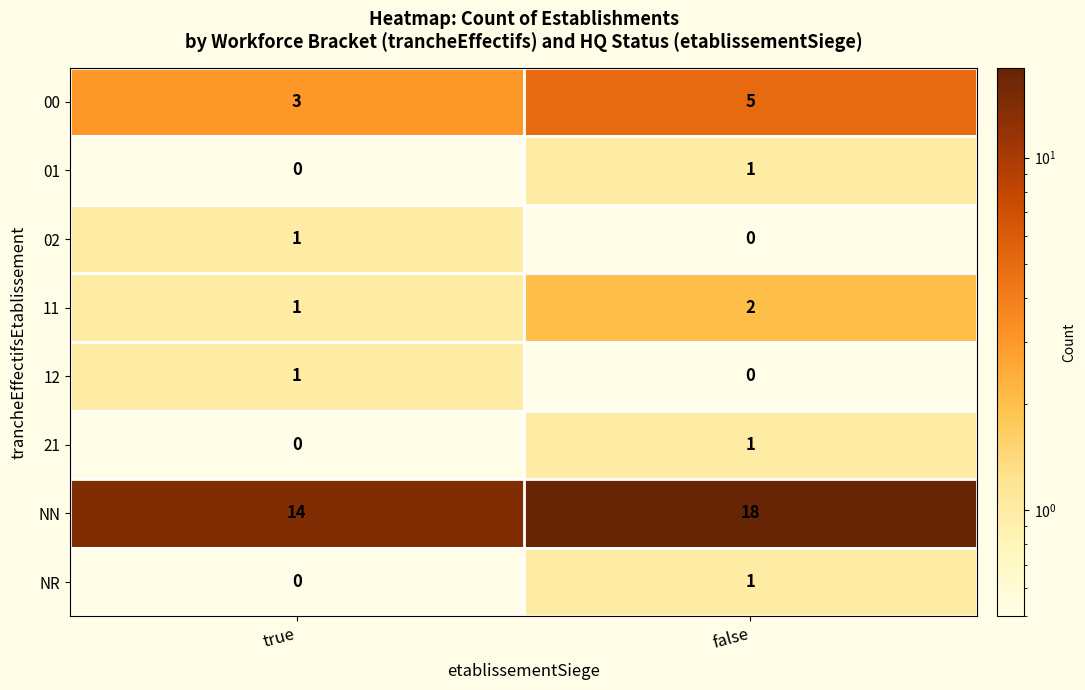

Reading left to right, transcribe all the data shown in this chart.

00: true=3	false=5
01: true=0	false=1
02: true=1	false=0
11: true=1	false=2
12: true=1	false=0
21: true=0	false=1
NN: true=14	false=18
NR: true=0	false=1